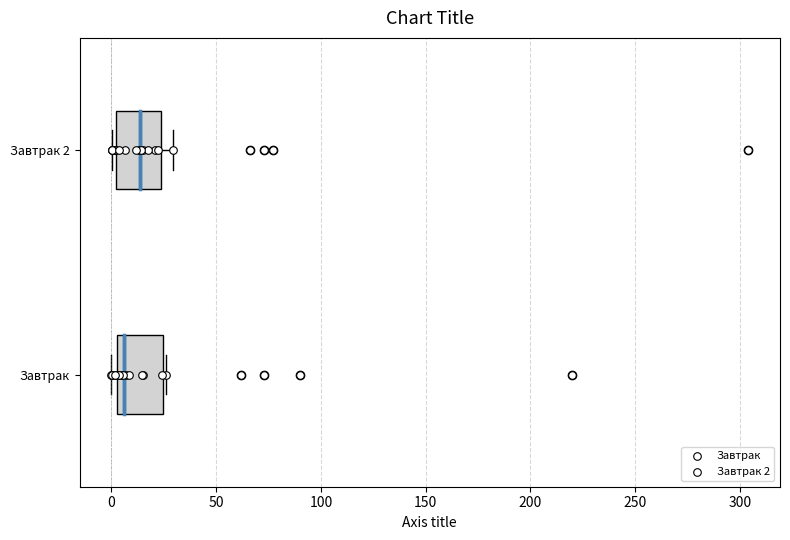

Reading bottom to top, transcribe this box plot: for each box, give where its median line is, the range the box spans, and where its two whiskers end, as read against the x-axis. The values are not printed on the chart, so give them approximately, as read against the axis.

Завтрак: median 5, box 0 to 25, whiskers 0 (just left of the box's left edge) to 25 (just right of the box's right edge)
Завтрак 2: median 15, box 0 to 25, whiskers 0 (just left of the box's left edge) to 30